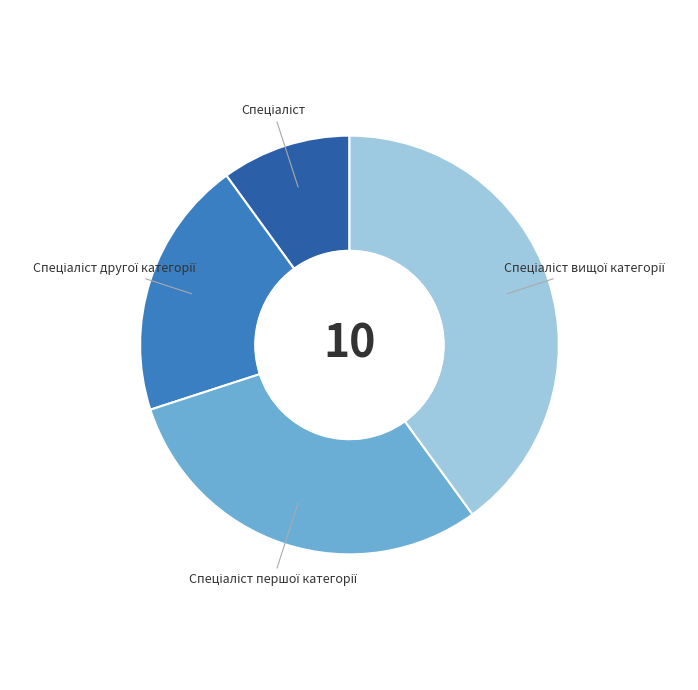

Does any single category account for the majority?

No